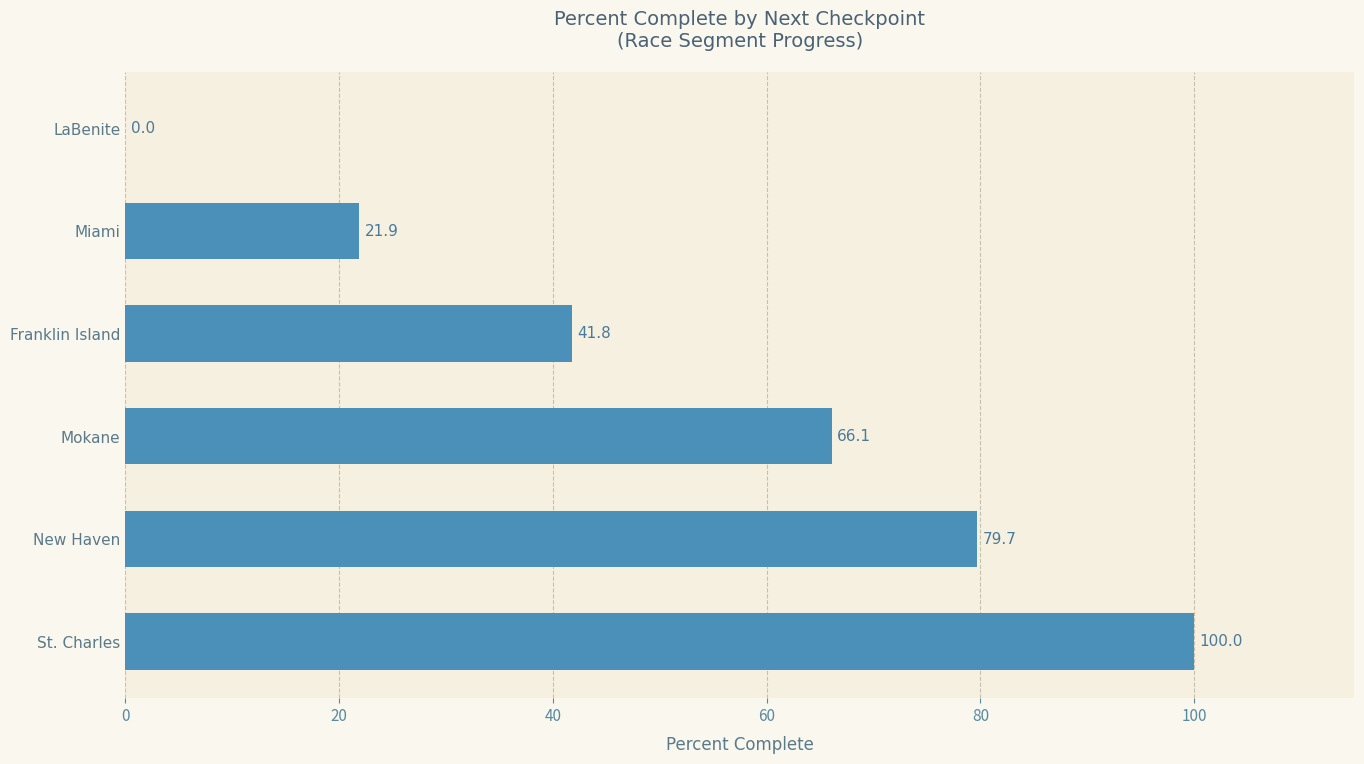

Reading bottom to top, transcribe all the data shown in this chart.

St. Charles=100.0	New Haven=79.7	Mokane=66.1	Franklin Island=41.8	Miami=21.9	LaBenite=0.0